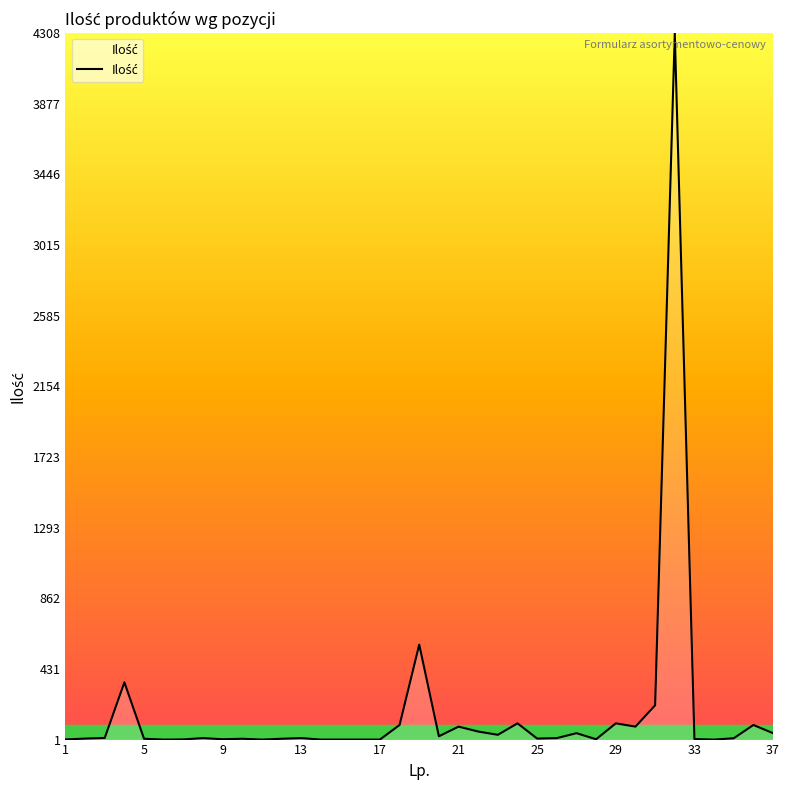

What is the maximum value shown in the chart?

4308